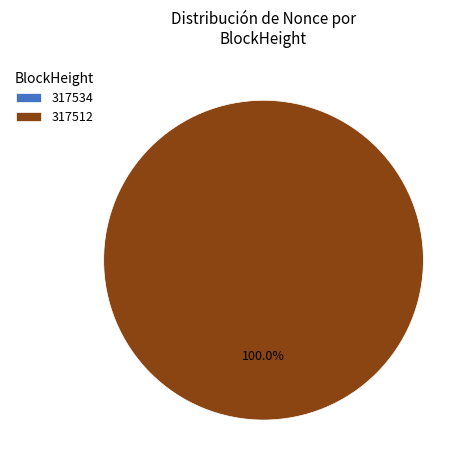

To the nearest percent, what is the difference between the largest and smallest slice percentages?

100%